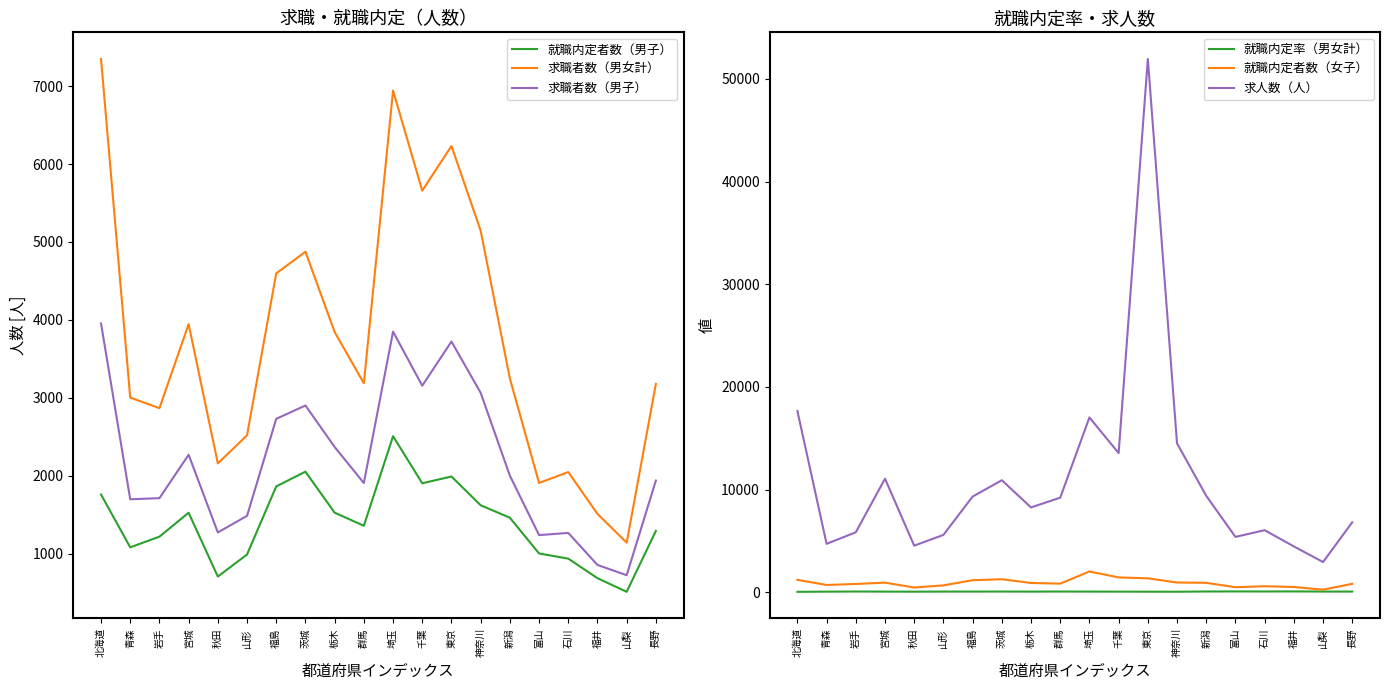

Count the number of categories in the chart.

20